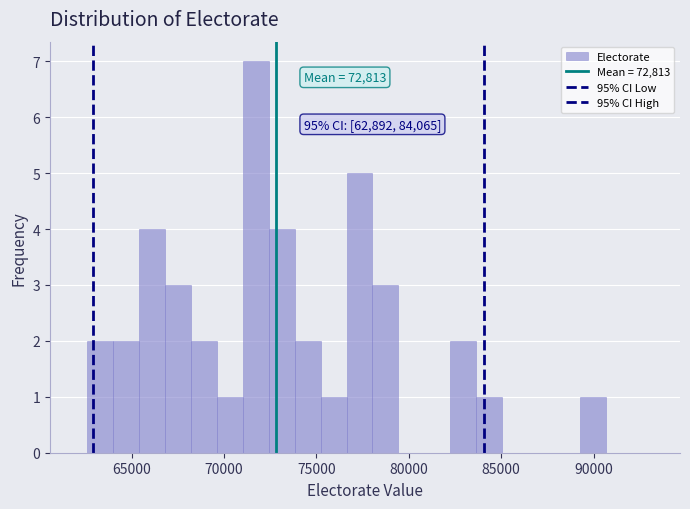

Around what value on the x-axis is the tallest bar? Give the approximate position of its centre, as read against the axis.

71500